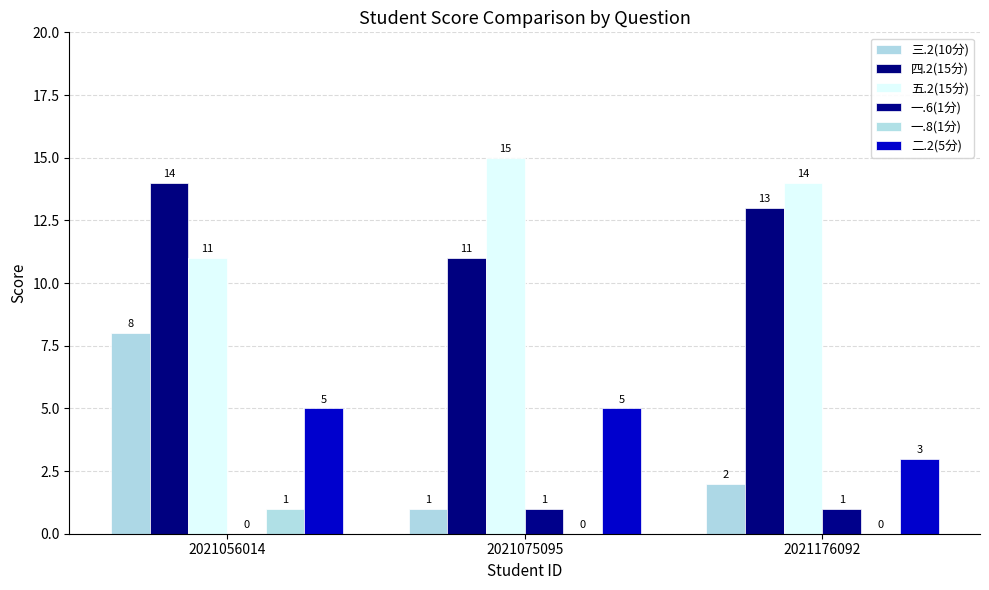

Reading right to left, list all the values displayed in this chart.

三.2(10分): 2	1	8
四.2(15分): 13	11	14
五.2(15分): 14	15	11
一.6(1分): 1	1	0
一.8(1分): 0	0	1
二.2(5分): 3	5	5